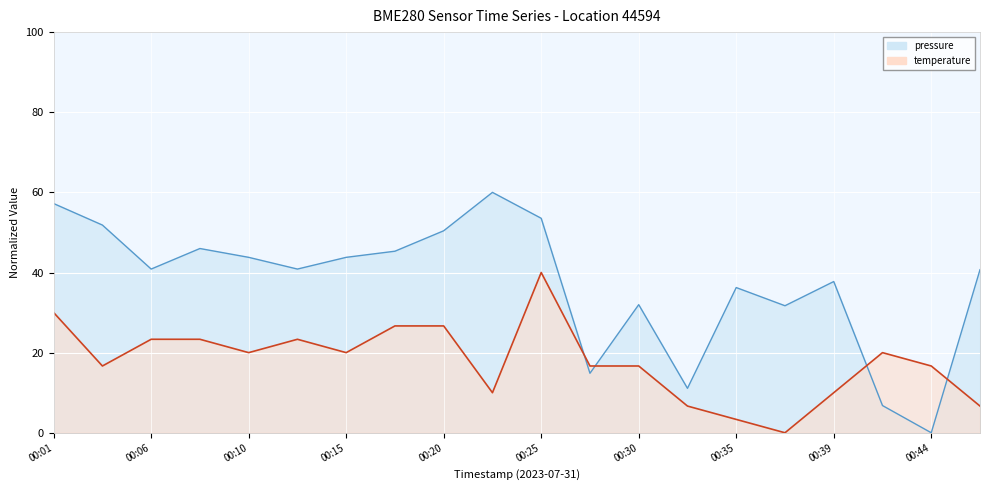

How many values in the temperature series exceed 19?

10